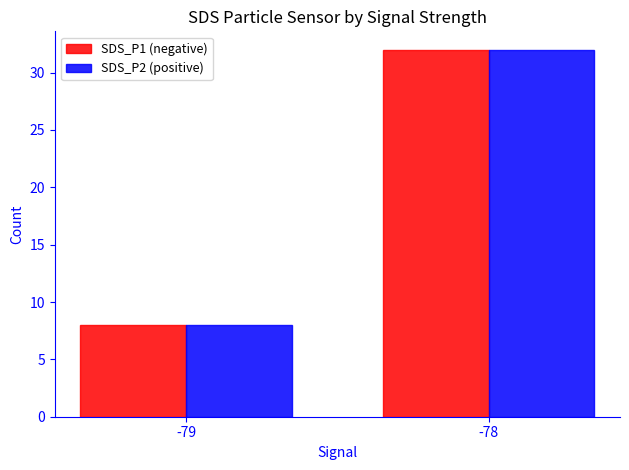

Does the chart contain stacked bars?

No